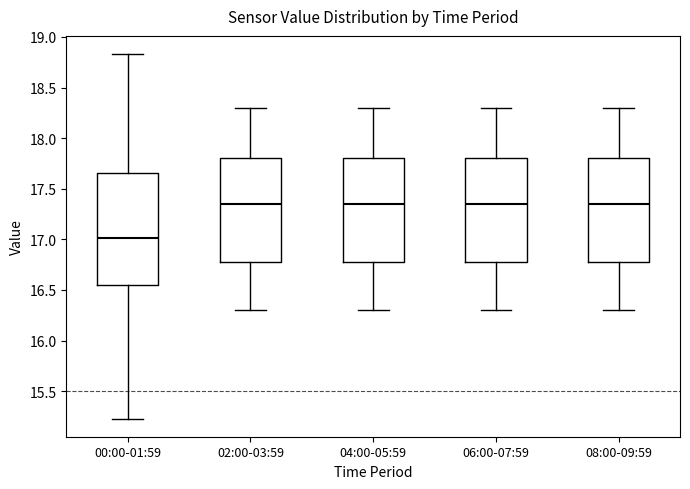

Reading left to right, transcribe this box plot: for each box, give where its median line is, the range the box spans, and where its two whiskers end, as read against the y-axis. The values are not printed on the chart, so give them approximately, as read against the axis.

00:00-01:59: median 17.00, box 16.55 to 17.65, whiskers 15.25 to 18.85
02:00-03:59: median 17.35, box 16.80 to 17.80, whiskers 16.30 to 18.30
04:00-05:59: median 17.35, box 16.80 to 17.80, whiskers 16.30 to 18.30
06:00-07:59: median 17.35, box 16.80 to 17.80, whiskers 16.30 to 18.30
08:00-09:59: median 17.35, box 16.80 to 17.80, whiskers 16.30 to 18.30